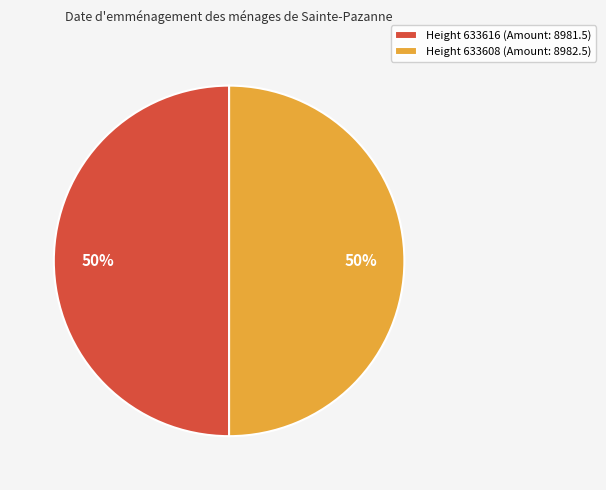

To the nearest percent, what portion does Height 633616 (Amount: 8981.5) represent?

50%